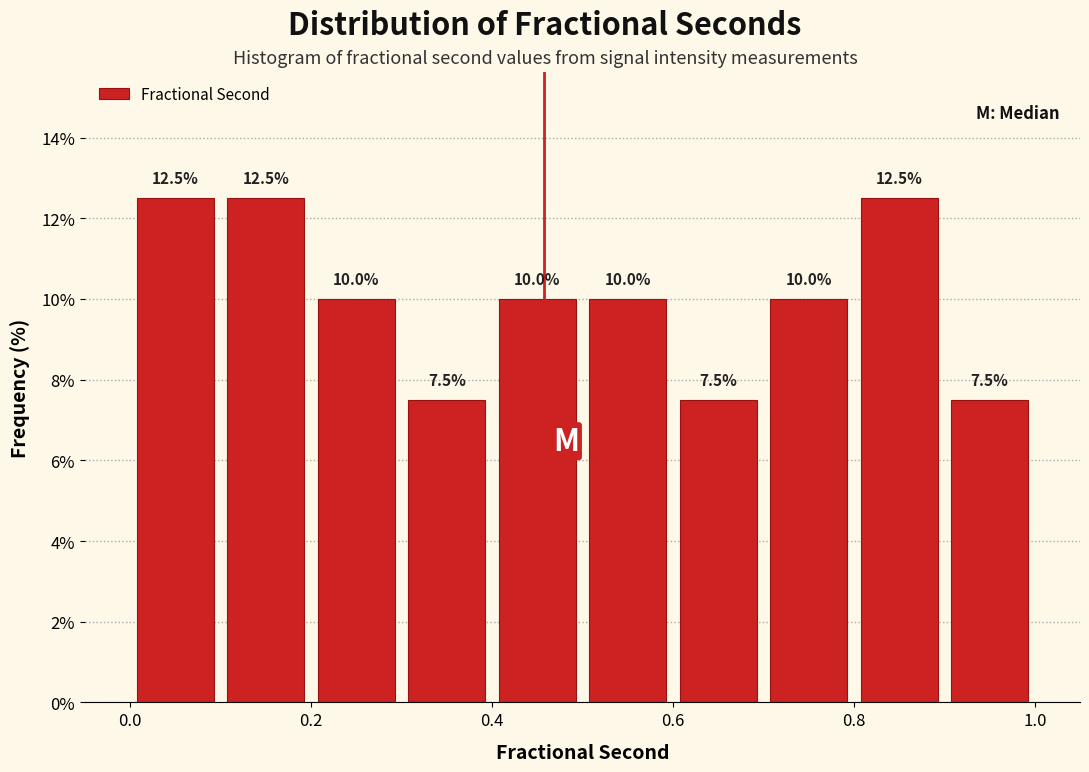

Reading left to right, transcribe this chart: for each bar, give the range it covers on the x-axis and its height.

0.0 to 0.1: 12.5
0.1 to 0.2: 12.5
0.2 to 0.3: 10.0
0.3 to 0.4: 7.5
0.4 to 0.5: 10.0
0.5 to 0.6: 10.0
0.6 to 0.7: 7.5
0.7 to 0.8: 10.0
0.8 to 0.9: 12.5
0.9 to 1.0: 7.5